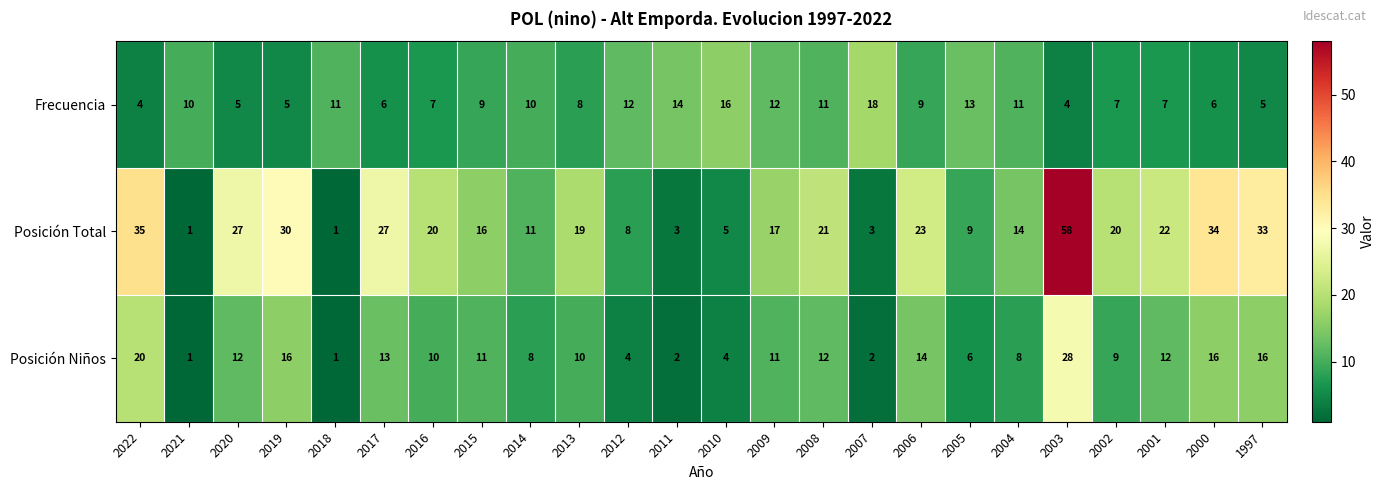

What is the average value of the Posición Niños series?

10